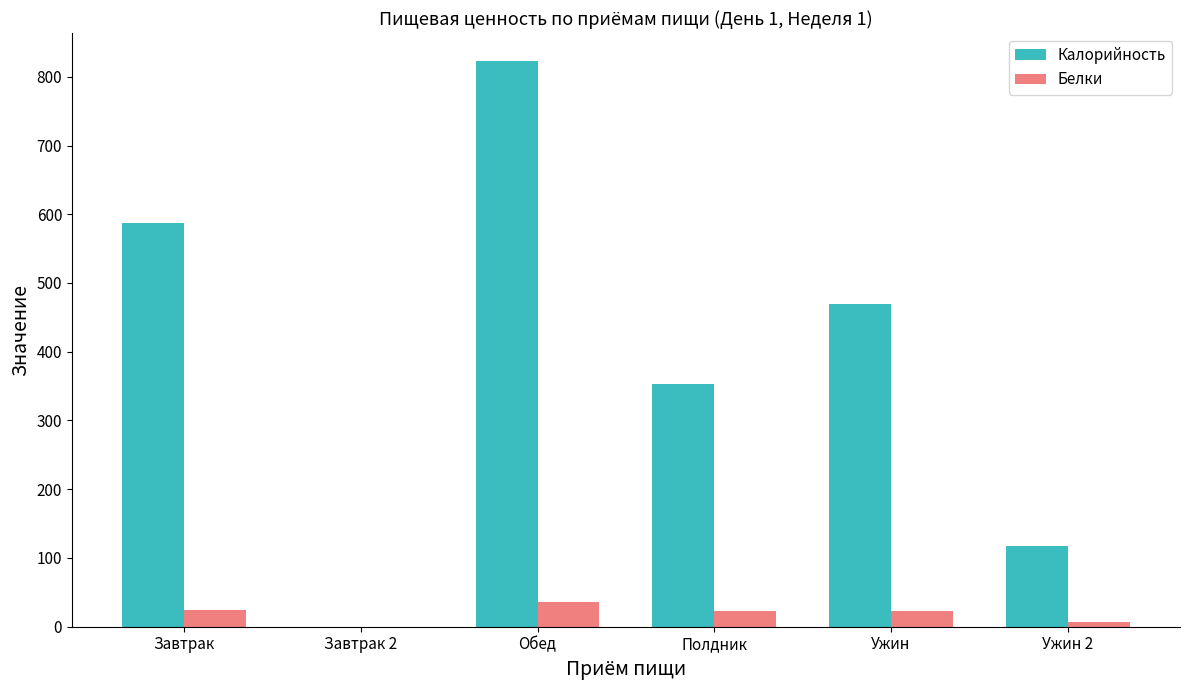

How many series are shown in this chart?

2